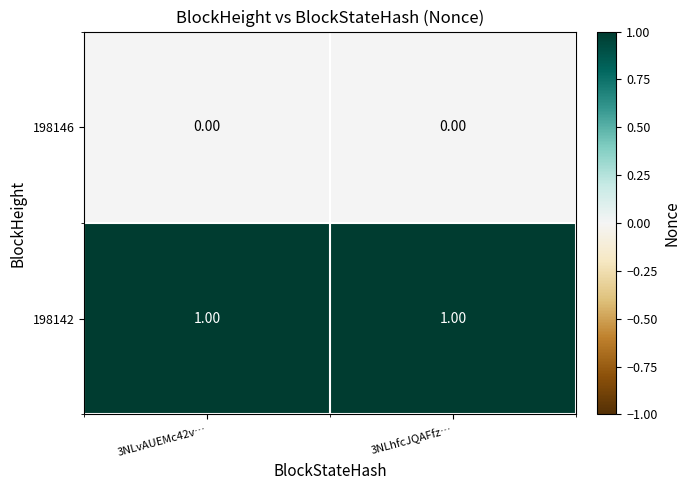

Which series has the largest total across all categories?

198142